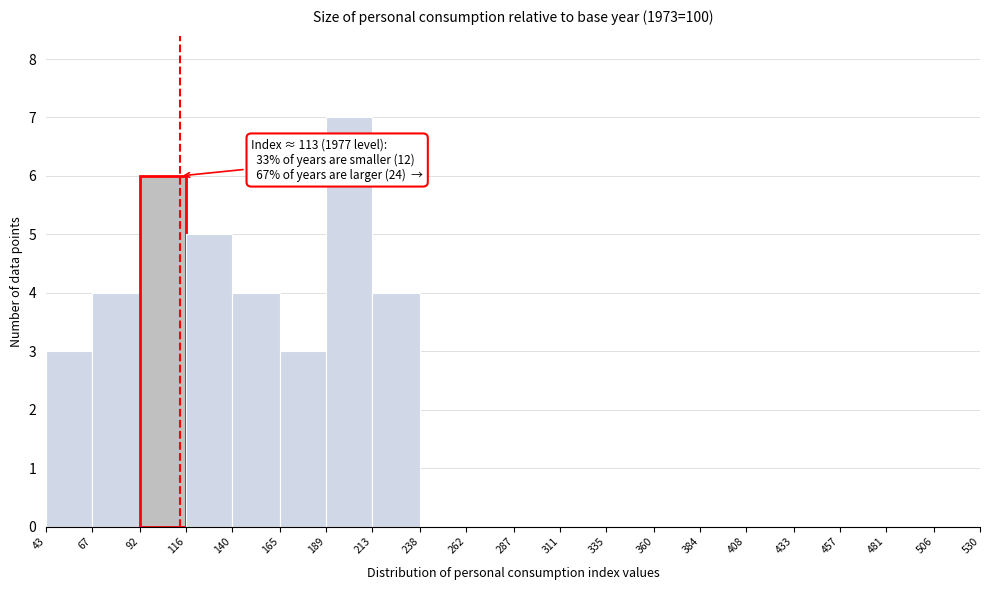

Over which range of the x-axis is the bar tallest?

189 to 213